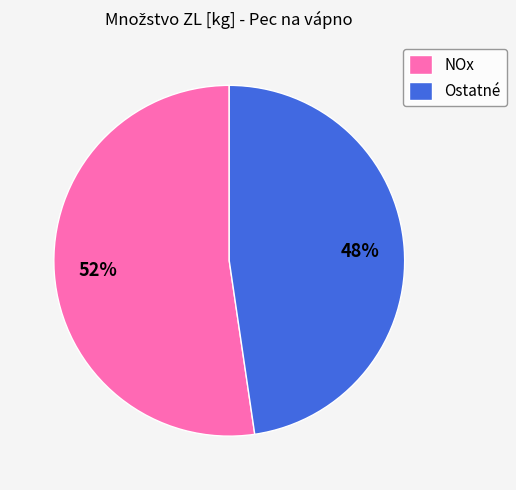

How many slices are in this pie chart?

2